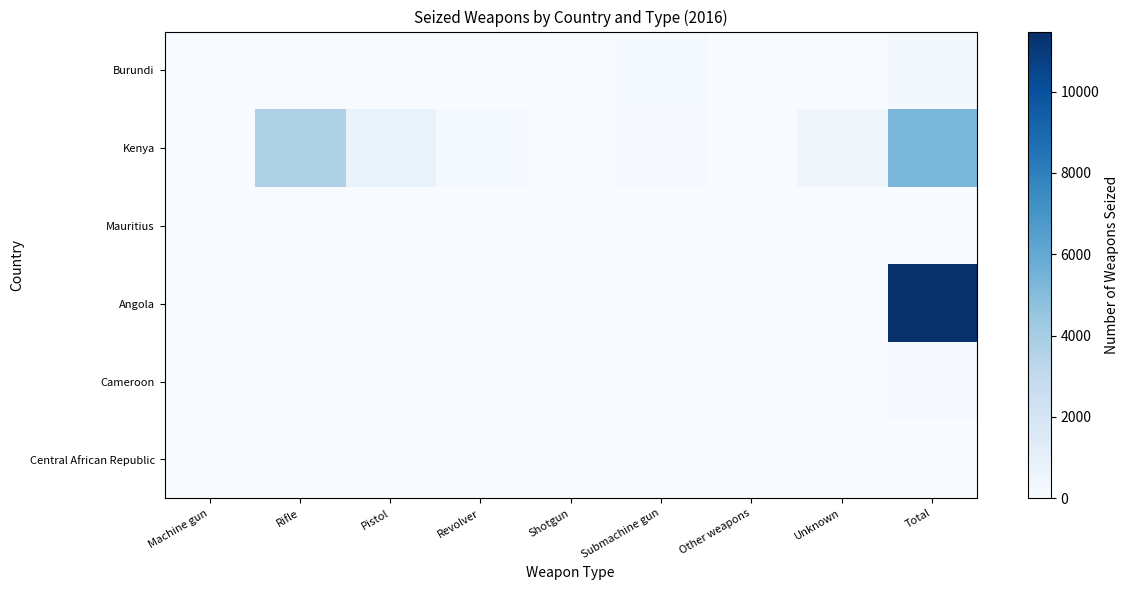

At Total, list the series in order from smallest to largest.

Mauritius, Central African Republic, Cameroon, Burundi, Kenya, Angola